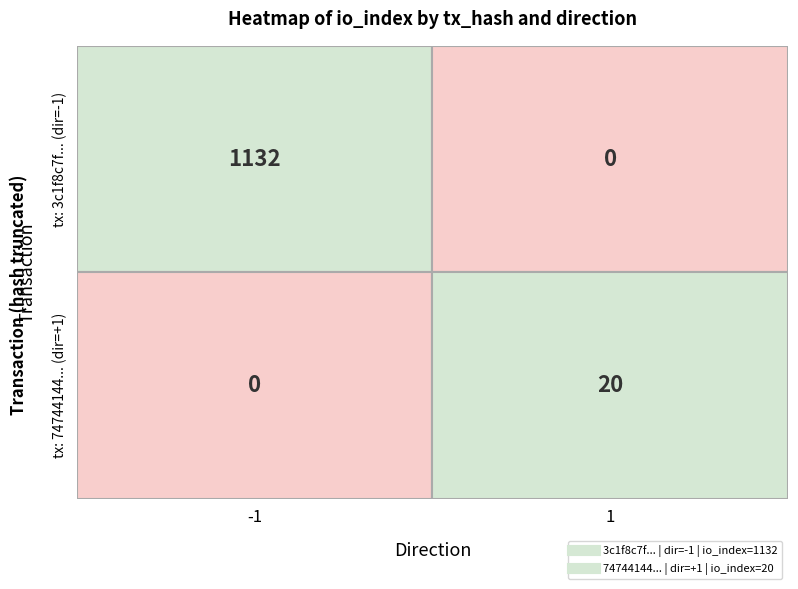

How many positive values does the 3c1f8c7fa0d6786eb30982ed294ae03cb01d93c series have?

1